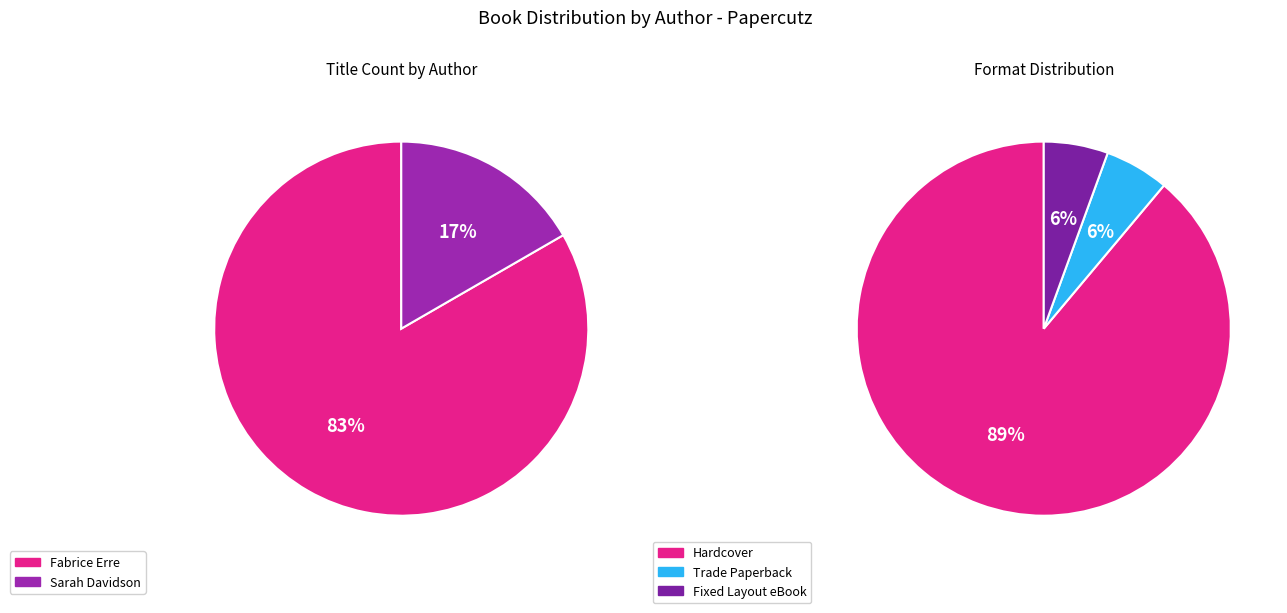

How many segments does this pie chart have?

2